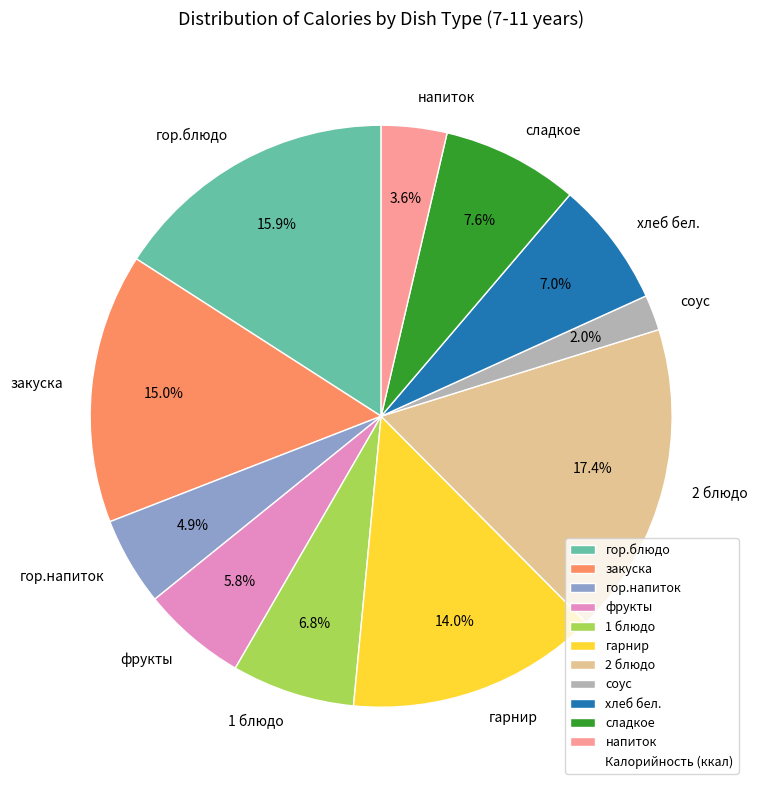

To the nearest percent, what percentage of the pie is напиток?

4%